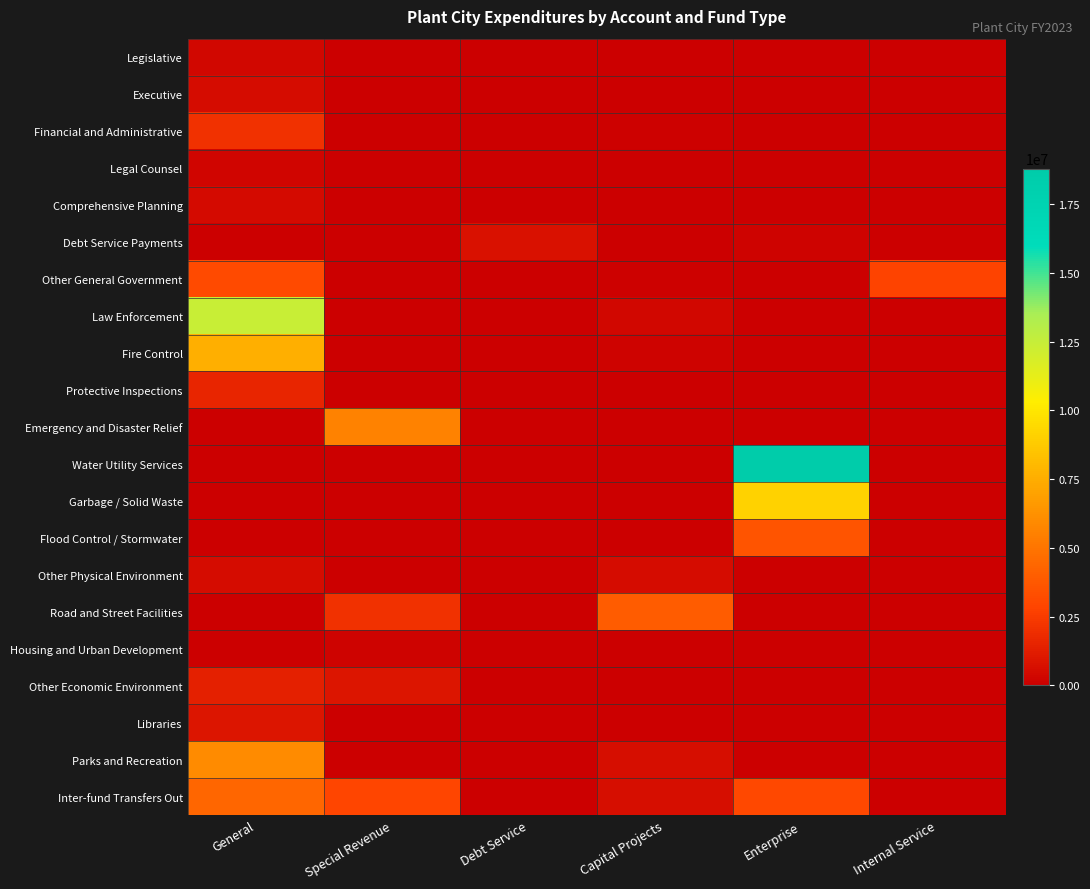

Reading right to left, what are all the values shown in this chart?

Legislative: Internal Service=0	Enterprise=0	Capital Projects=0	Debt Service=0	Special Revenue=0	General=320082
Executive: Internal Service=0	Enterprise=0	Capital Projects=0	Debt Service=0	Special Revenue=0	General=516828
Financial and Administrative: Internal Service=0	Enterprise=0	Capital Projects=95828	Debt Service=0	Special Revenue=0	General=2059698
Legal Counsel: Internal Service=0	Enterprise=0	Capital Projects=0	Debt Service=0	Special Revenue=0	General=237552
Comprehensive Planning: Internal Service=0	Enterprise=0	Capital Projects=0	Debt Service=0	Special Revenue=0	General=498036
Debt Service Payments: Internal Service=0	Enterprise=173826	Capital Projects=0	Debt Service=790296	Special Revenue=0	General=0
Other General Government: Internal Service=2818175	Enterprise=0	Capital Projects=105604	Debt Service=0	Special Revenue=0	General=3136721
Law Enforcement: Internal Service=0	Enterprise=0	Capital Projects=314847	Debt Service=0	Special Revenue=0	General=12401788
Fire Control: Internal Service=0	Enterprise=0	Capital Projects=170660	Debt Service=0	Special Revenue=0	General=7601911
Protective Inspections: Internal Service=0	Enterprise=0	Capital Projects=0	Debt Service=0	Special Revenue=0	General=1602592
Emergency and Disaster Relief: Internal Service=0	Enterprise=0	Capital Projects=0	Debt Service=0	Special Revenue=5654691	General=0
Water Utility Services: Internal Service=0	Enterprise=18800682	Capital Projects=0	Debt Service=0	Special Revenue=0	General=0
Garbage / Solid Waste: Internal Service=0	Enterprise=9154362	Capital Projects=0	Debt Service=0	Special Revenue=0	General=0
Flood Control / Stormwater: Internal Service=0	Enterprise=3536175	Capital Projects=0	Debt Service=0	Special Revenue=0	General=0
Other Physical Environment: Internal Service=0	Enterprise=0	Capital Projects=526919	Debt Service=0	Special Revenue=0	General=525805
Road and Street Facilities: Internal Service=0	Enterprise=0	Capital Projects=3894467	Debt Service=0	Special Revenue=2090379	General=0
Housing and Urban Development: Internal Service=0	Enterprise=0	Capital Projects=0	Debt Service=0	Special Revenue=168242	General=0
Other Economic Environment: Internal Service=0	Enterprise=0	Capital Projects=0	Debt Service=0	Special Revenue=896790	General=1377012
Libraries: Internal Service=0	Enterprise=0	Capital Projects=61759	Debt Service=0	Special Revenue=0	General=924298
Parks and Recreation: Internal Service=0	Enterprise=0	Capital Projects=652613	Debt Service=0	Special Revenue=0	General=5962869
Inter-fund Transfers Out: Internal Service=0	Enterprise=3067425	Capital Projects=600000	Debt Service=0	Special Revenue=2885440	General=4365117